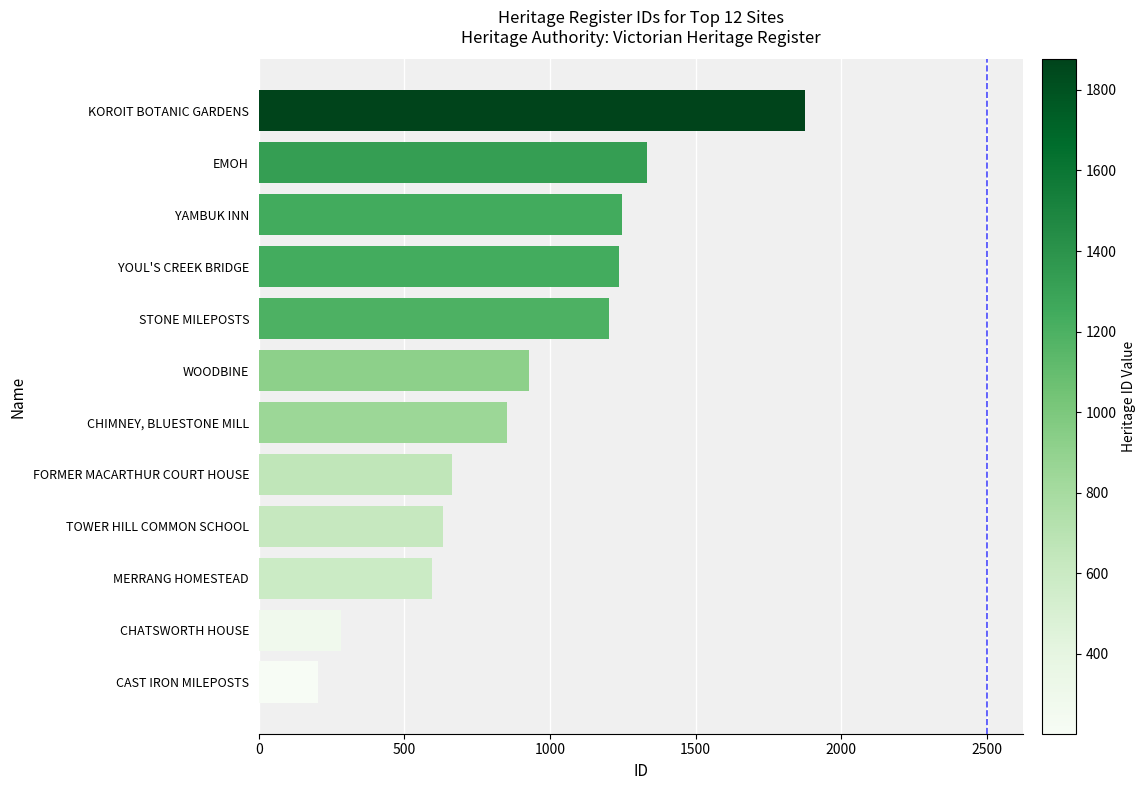

True or false: the data shows 927 at WOODBINE.

True